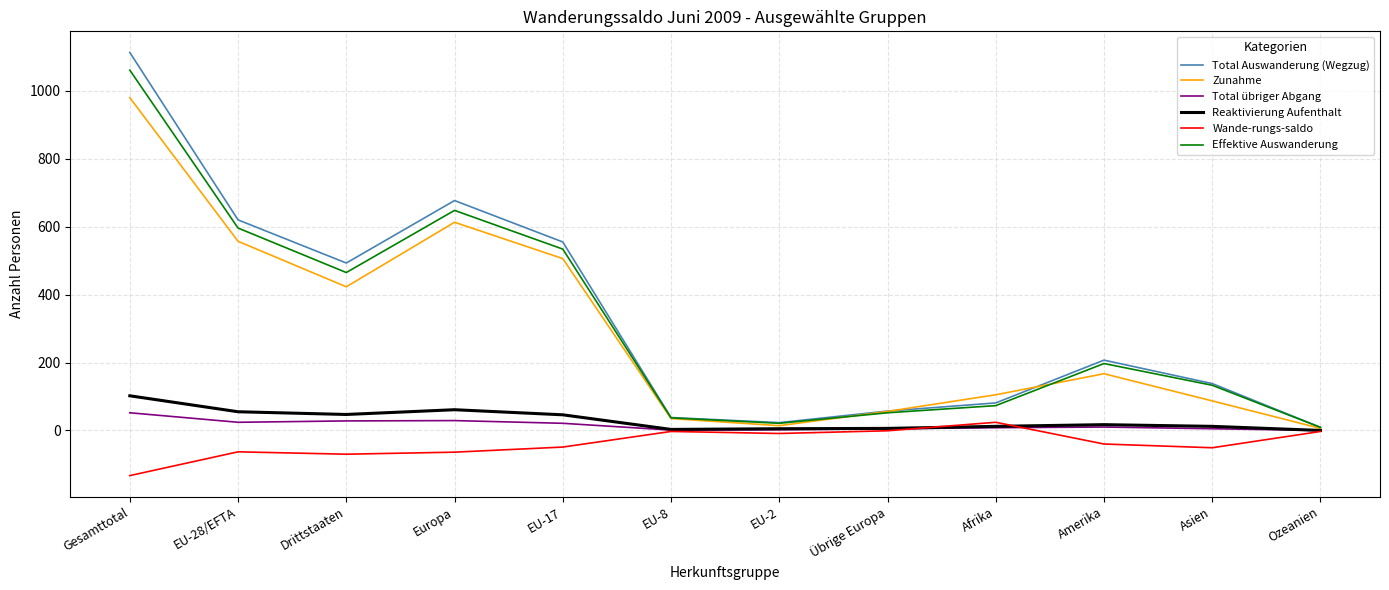

True or false: Reaktivierung Aufenthalt has more than 0 interior local peaks.

True